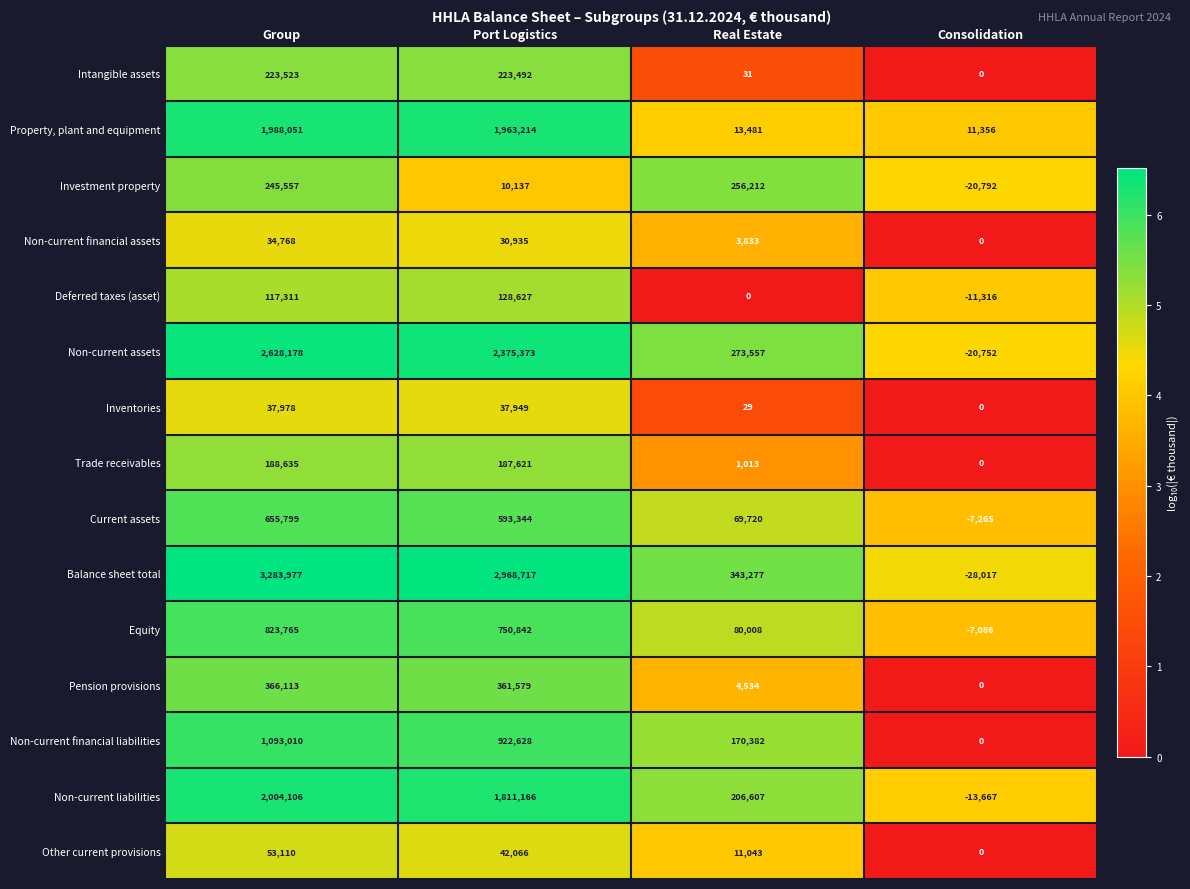

At which category is the sum across all series the highest?

Group